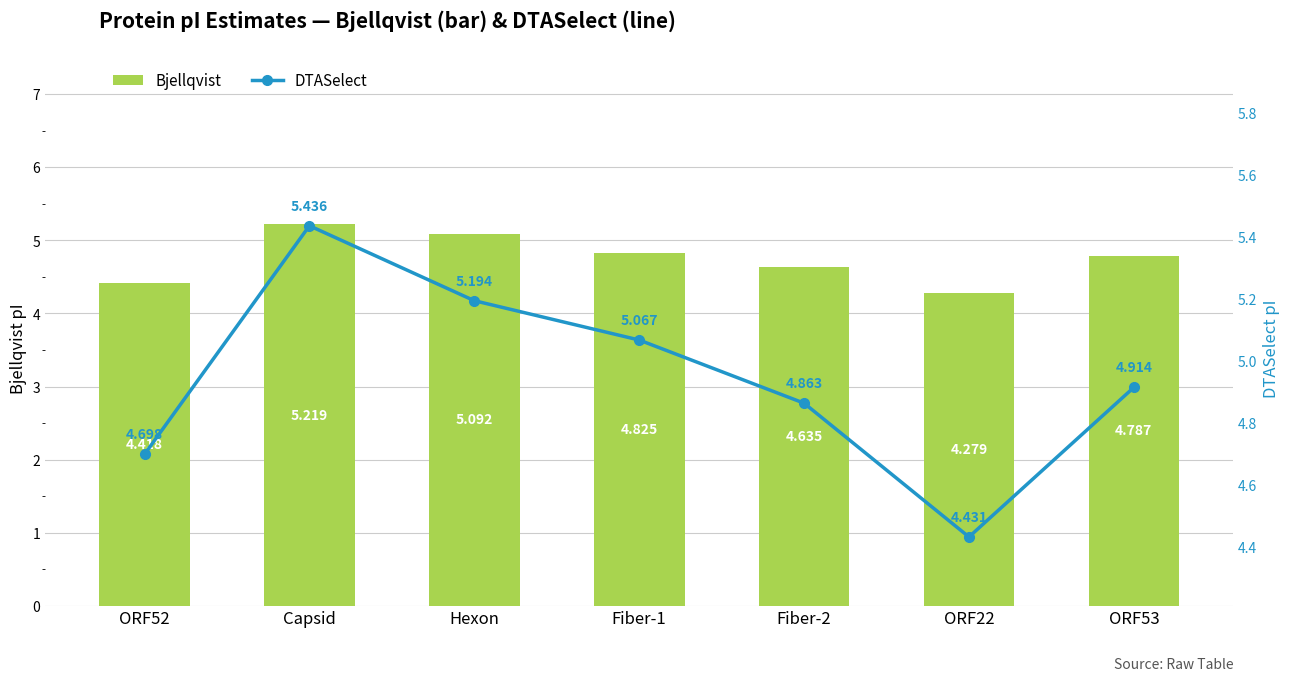

List the labels in order of DTASelect value, largest first.

Capsid, Hexon, Fiber-1, ORF53, Fiber-2, ORF52, ORF22